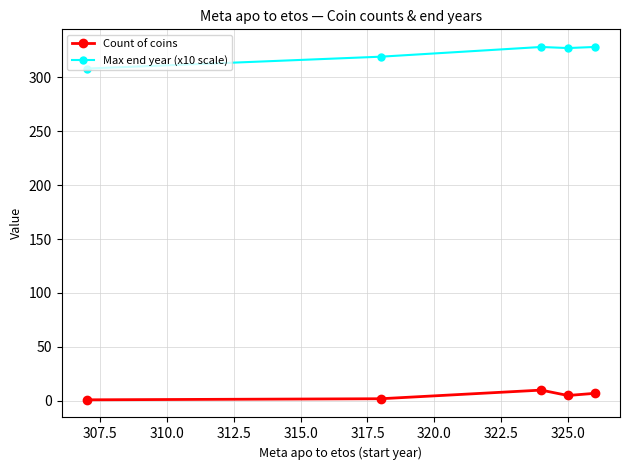

Which series has the largest total across all categories?

Max end year (x10 scale)